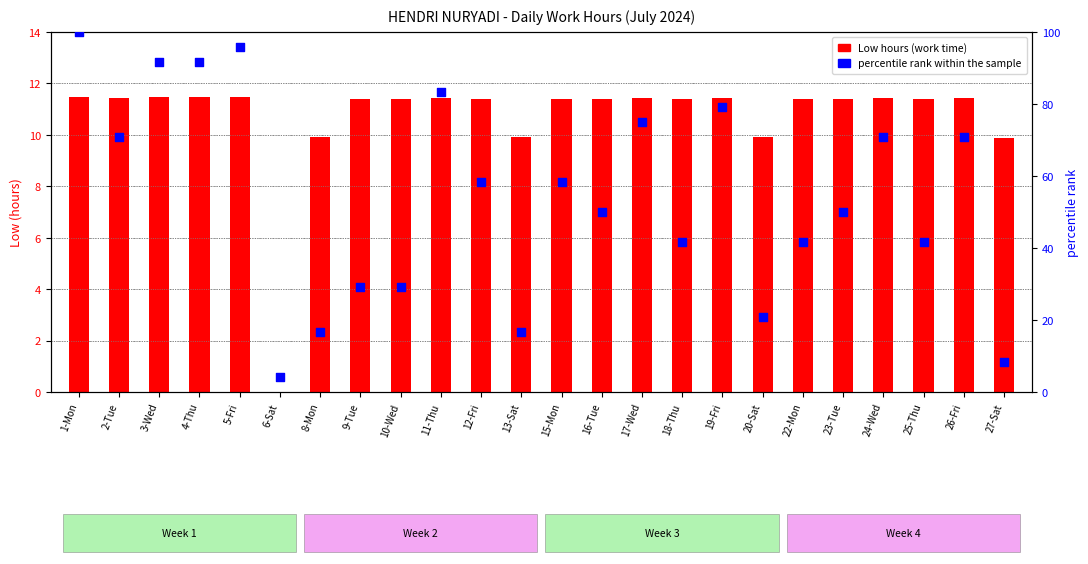

What are all the series names shown in the legend?

Low hours, percentile rank within the sample